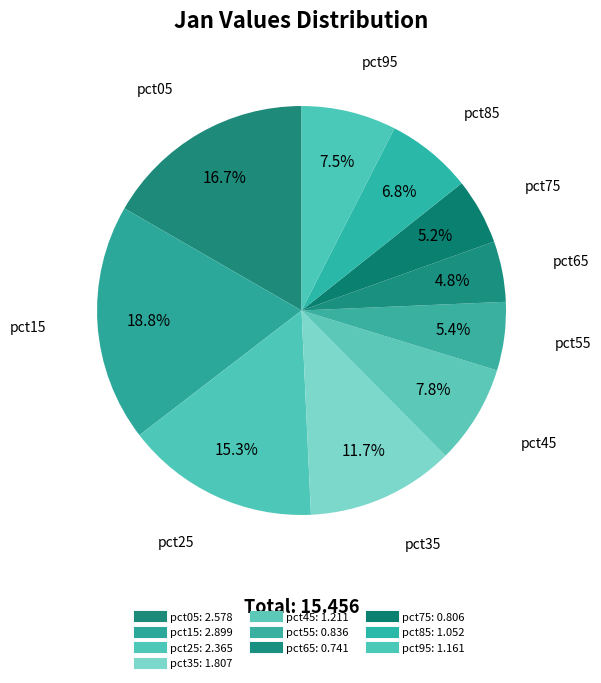

Is pct85 the majority of the pie?

No